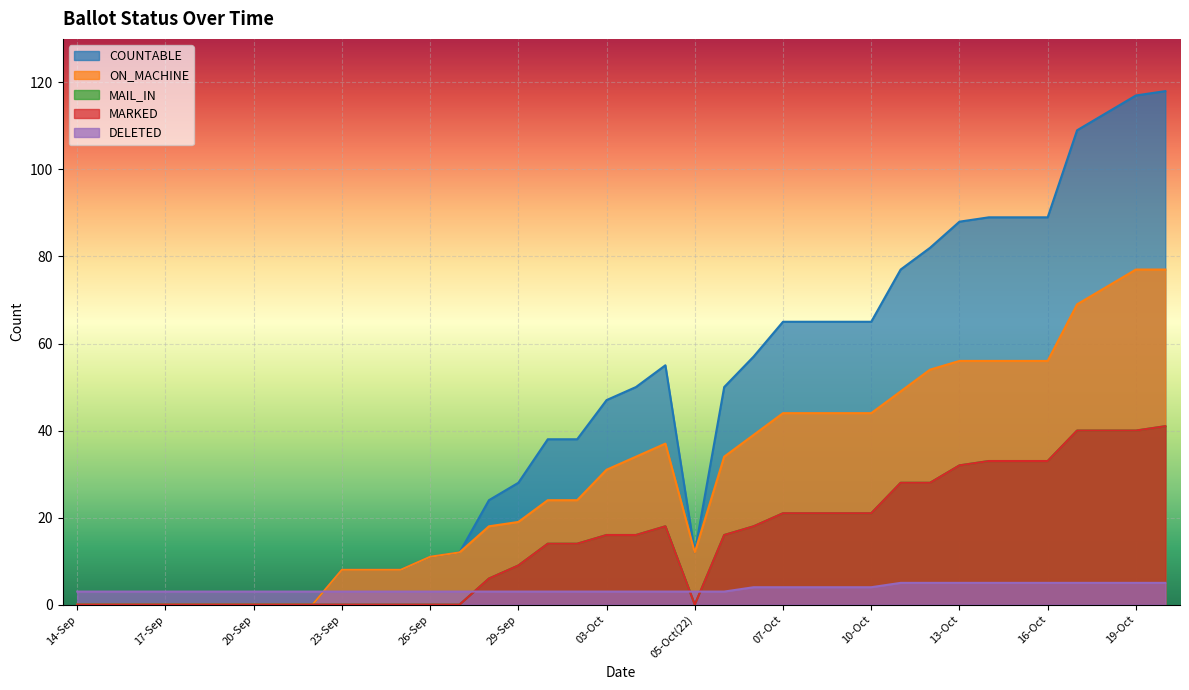

What position from the right is 12-Oct?

9